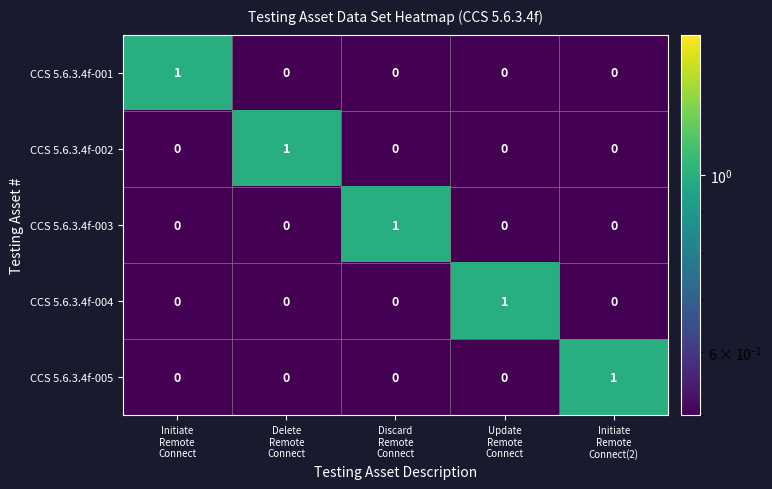

Count the CCS 5.6.3.4f-001 values in the range 0 to 1.

5